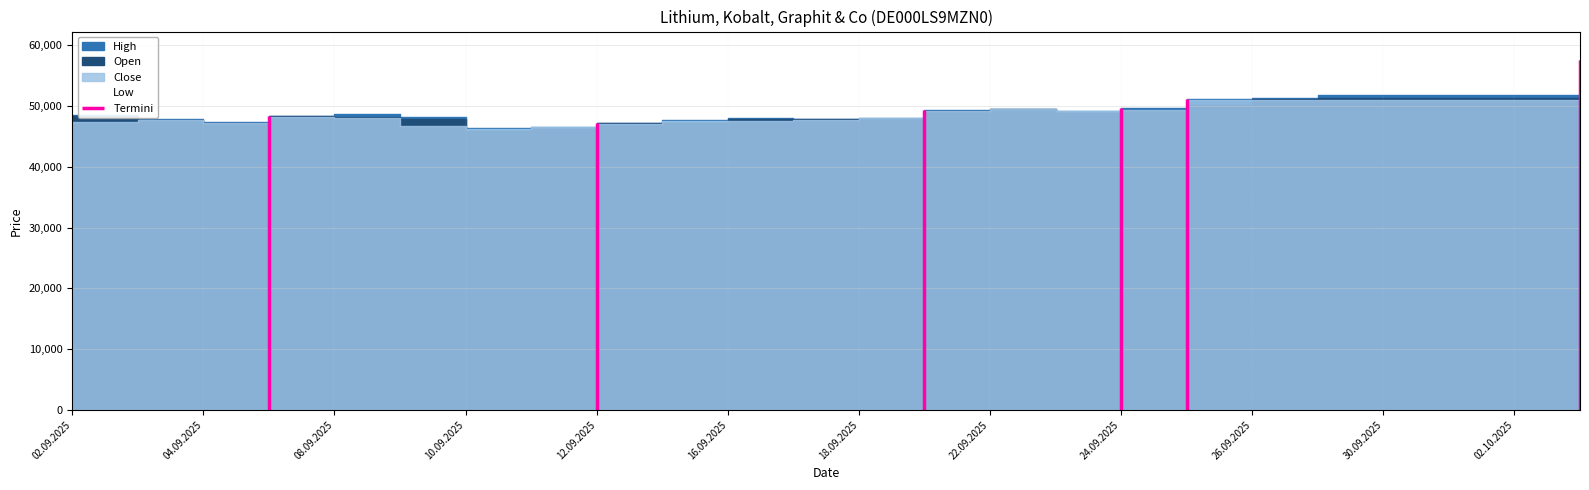

Which has a higher value, 04.09.2025 or 03.10.2025?

03.10.2025